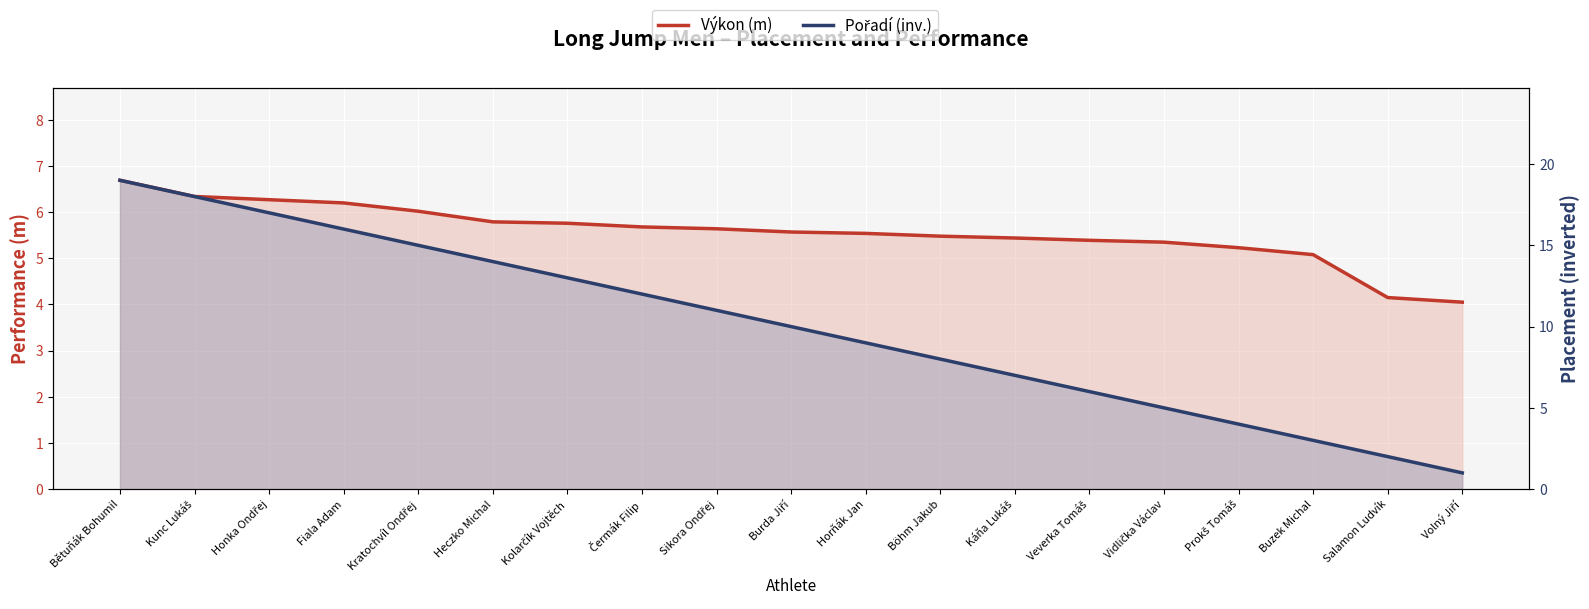

List the labels in order of Pořadí (inv.) value, largest first.

Bětuňák Bohumil, Kunc Lukáš, Honka Ondřej, Fiala Adam, Kratochvíl Ondřej, Heczko Michal, Kolarčík Vojtěch, Čermák Filip, Sikora Ondřej, Burda Jiří, Horňák Jan, Böhm Jakub, Káňa Lukáš, Veverka Tomáš, Vidlička Václav, Prokš Tomáš, Buzek Michal, Salamon Ludvík, Volný Jiří